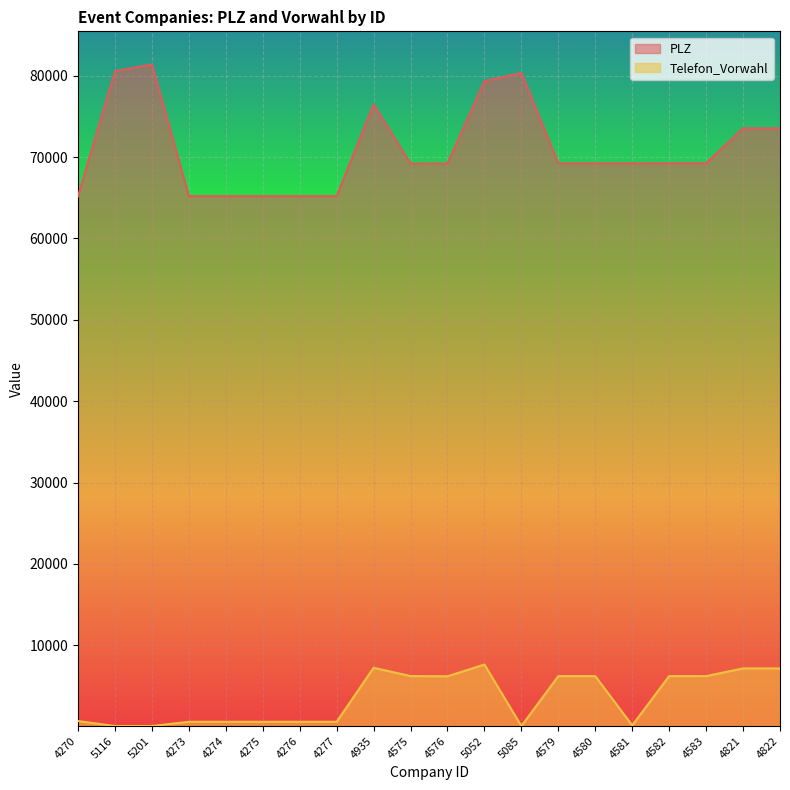

Between 4576 and 4273, which is larger?

4576